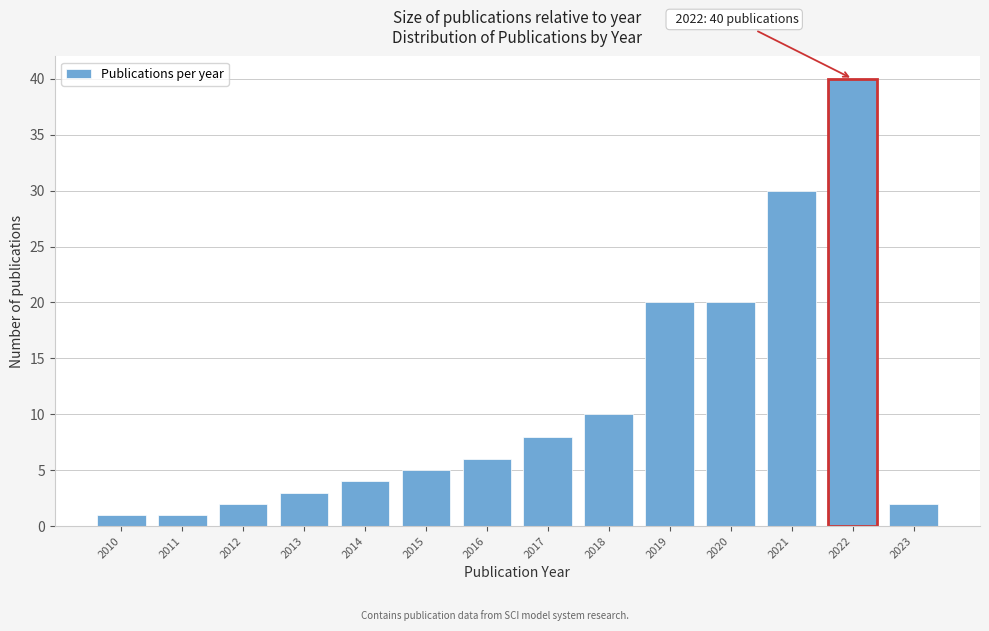

Reading left to right, list all the values displayed in this chart.

1	1	2	3	4	5	6	8	10	20	20	30	40	2